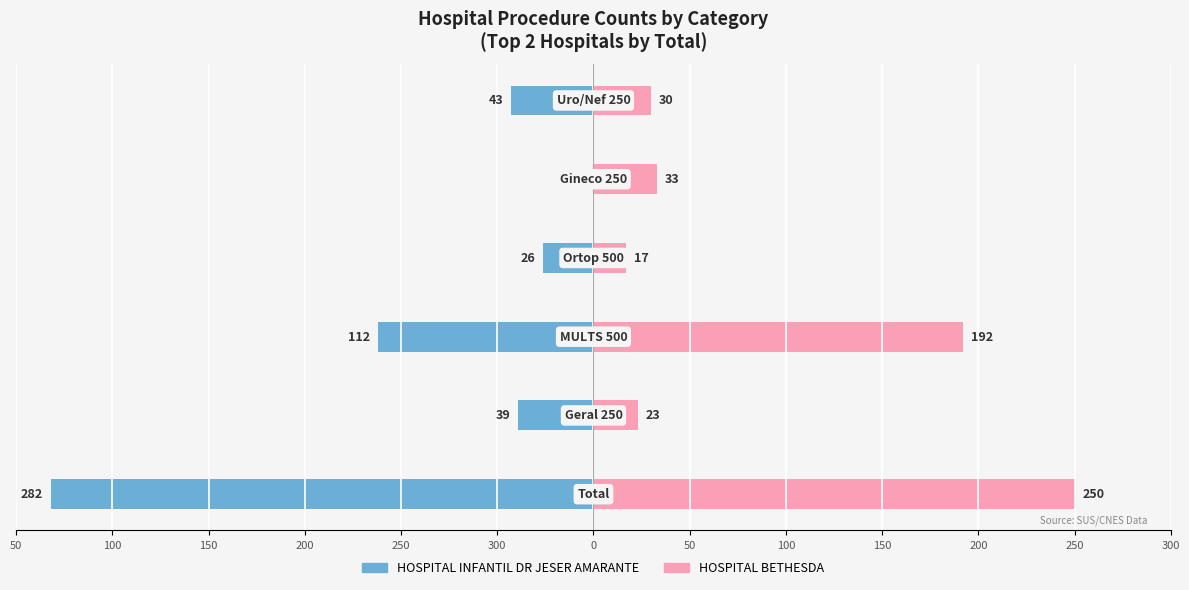

What is the value of the HOSPITAL INFANTIL DR JESER AMARANTE bar at the 4th from the left?

-26